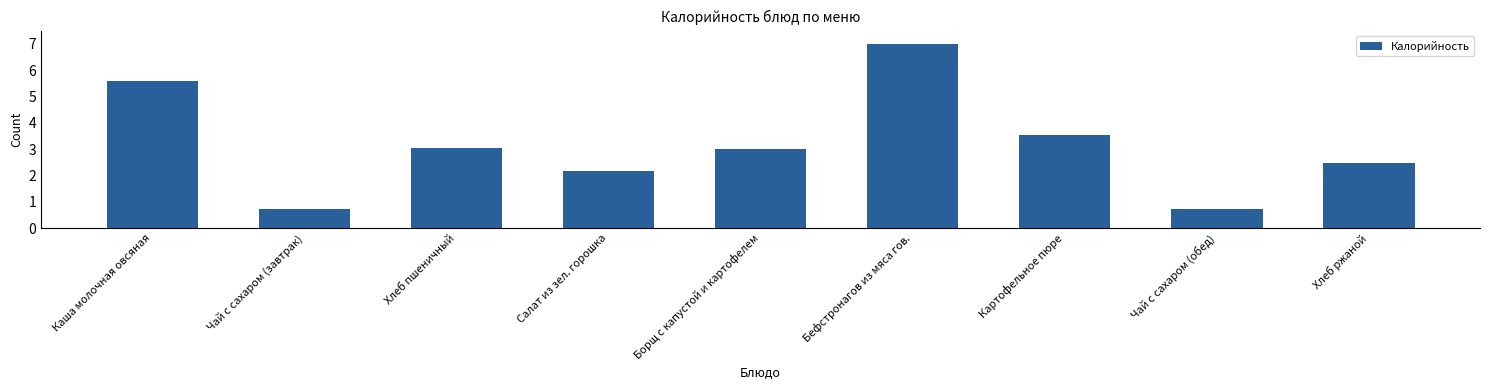

How many distinct data groups are displayed?

1